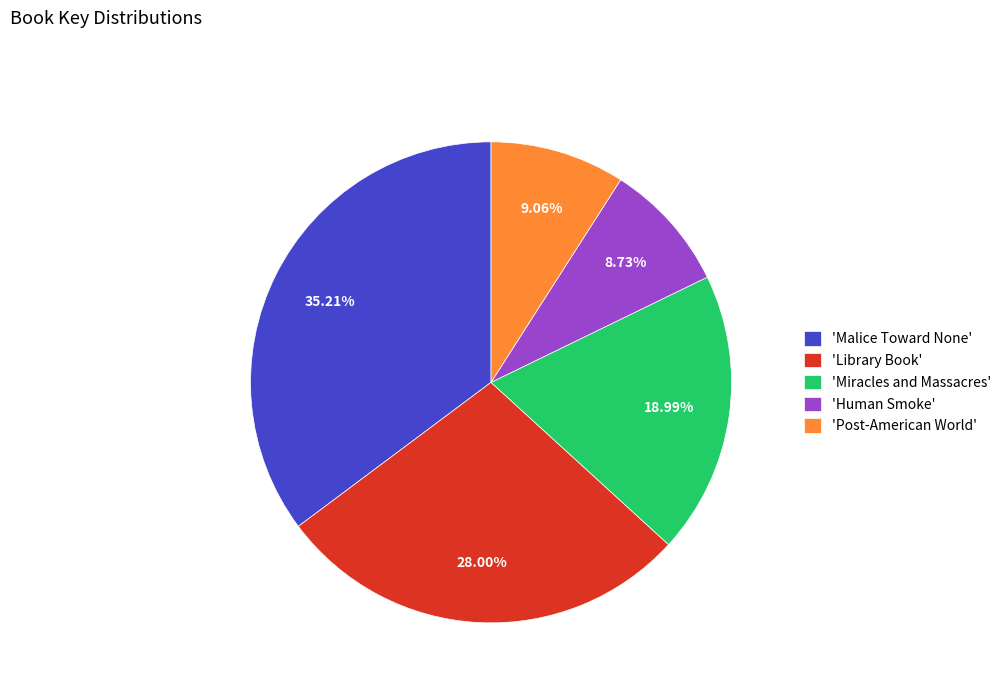

Is there a majority slice in this chart?

No